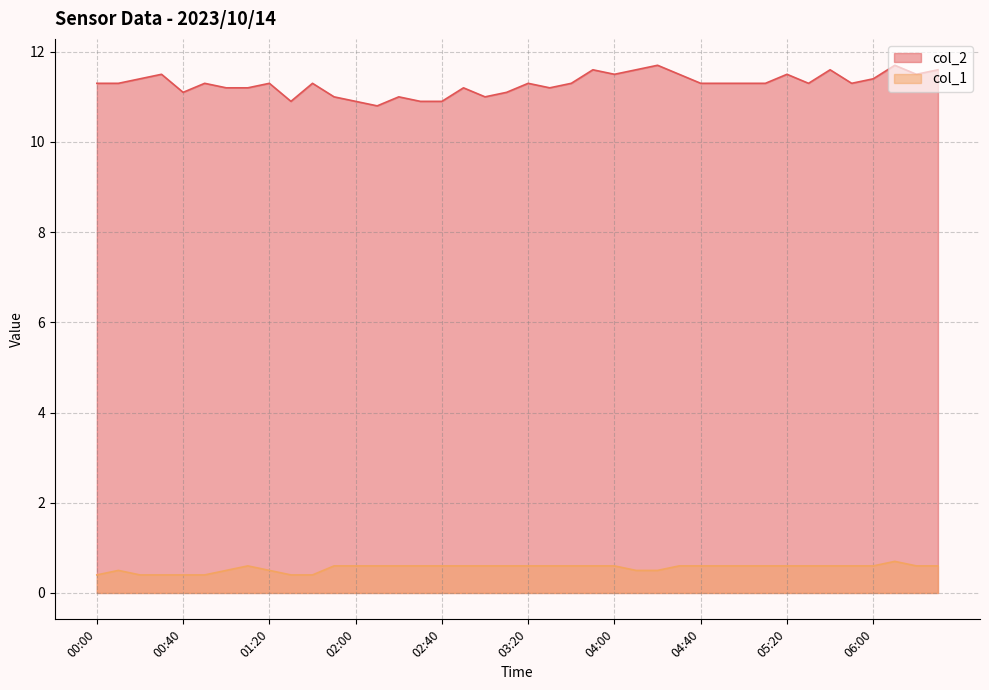

What is the maximum value for col_2?

11.7